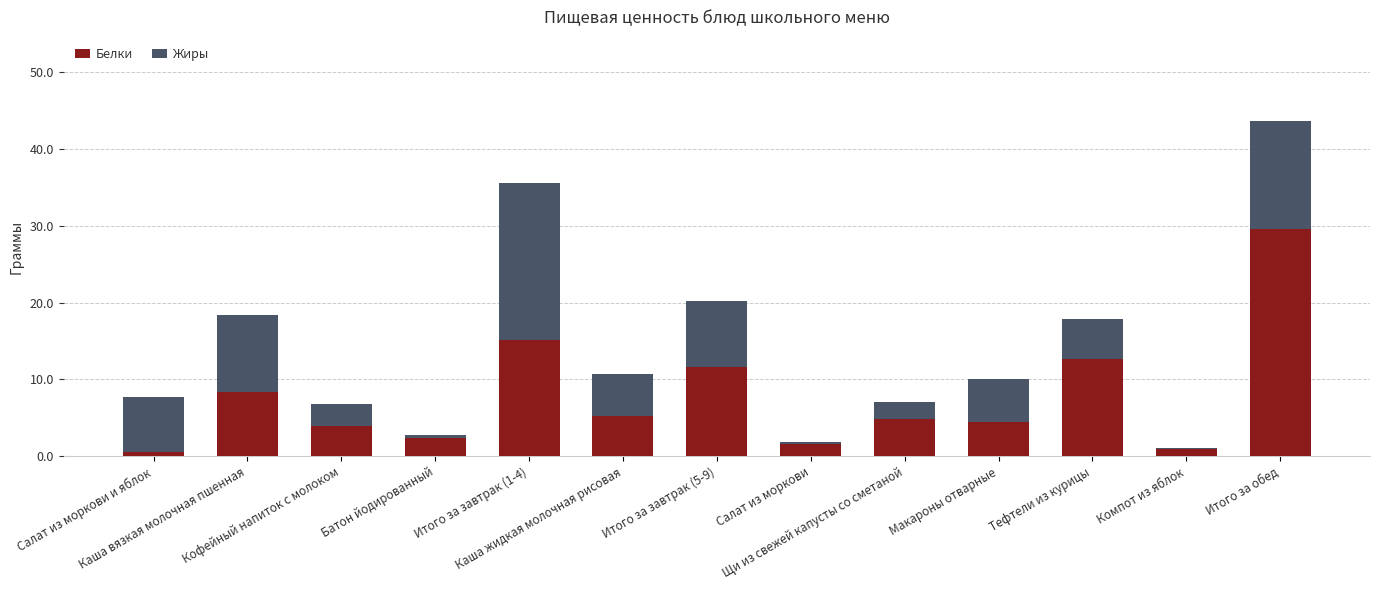

What is the maximum value for Белки?

29.6